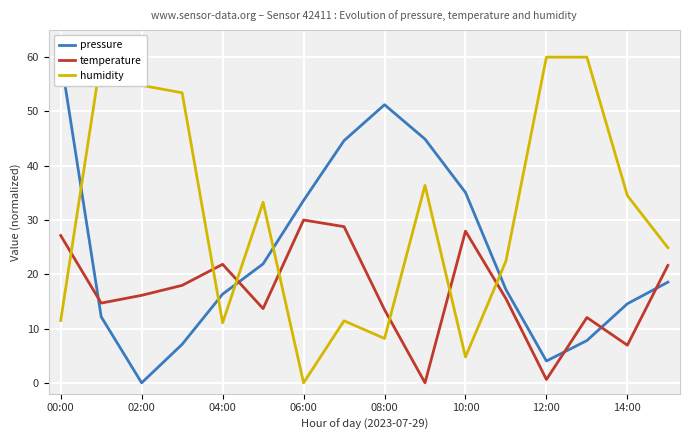

What is the maximum value for temperature?

30.0